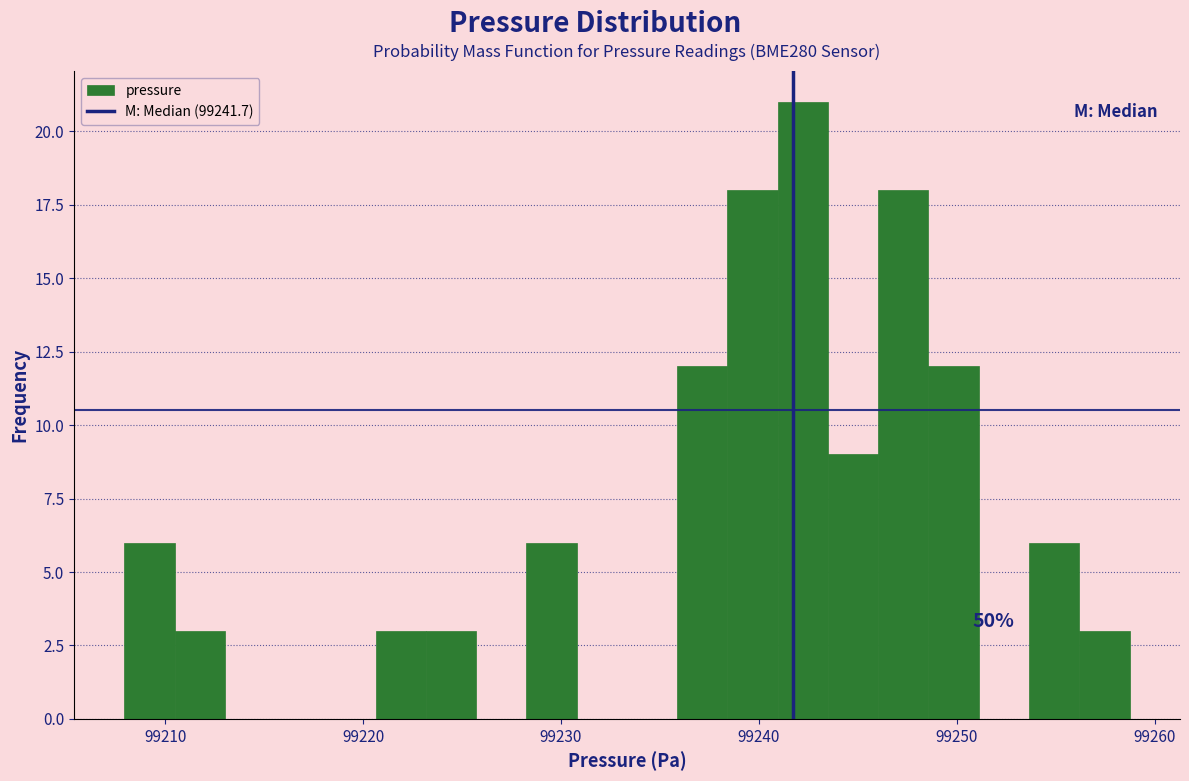

Read against the x-axis, roughly where is the centre of the tallest bar?

99242